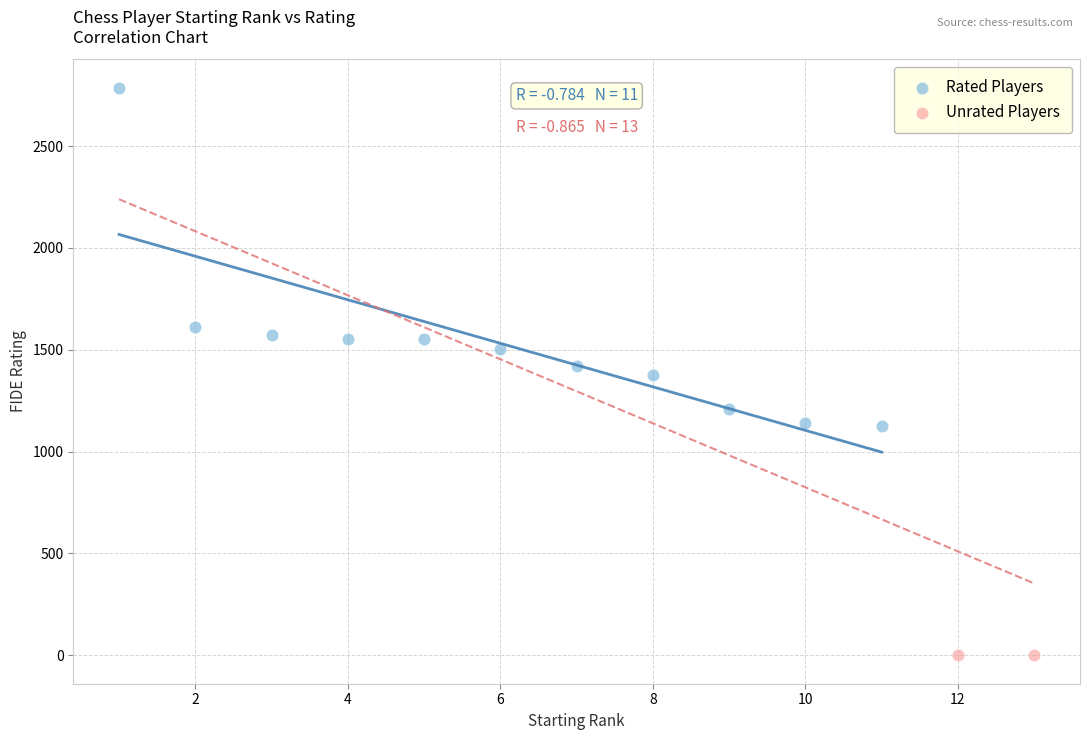

What are all the series names shown in the legend?

Rated Players, Unrated Players